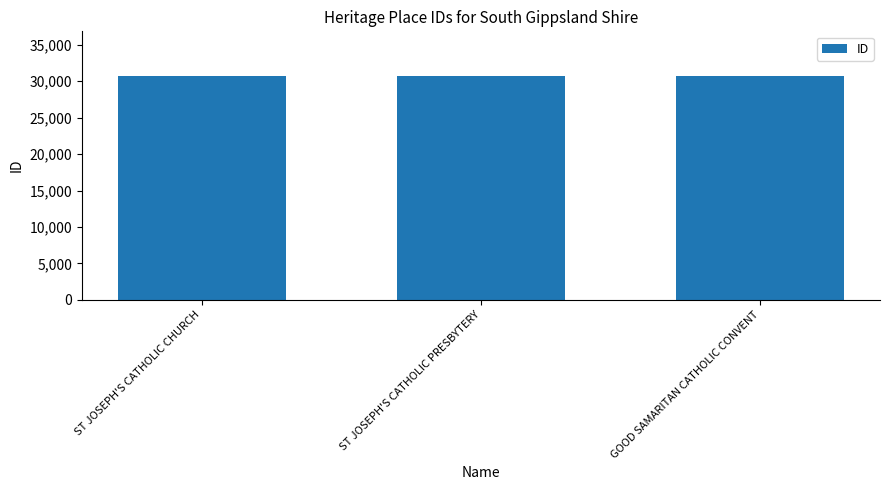

Count the number of categories in the chart.

3